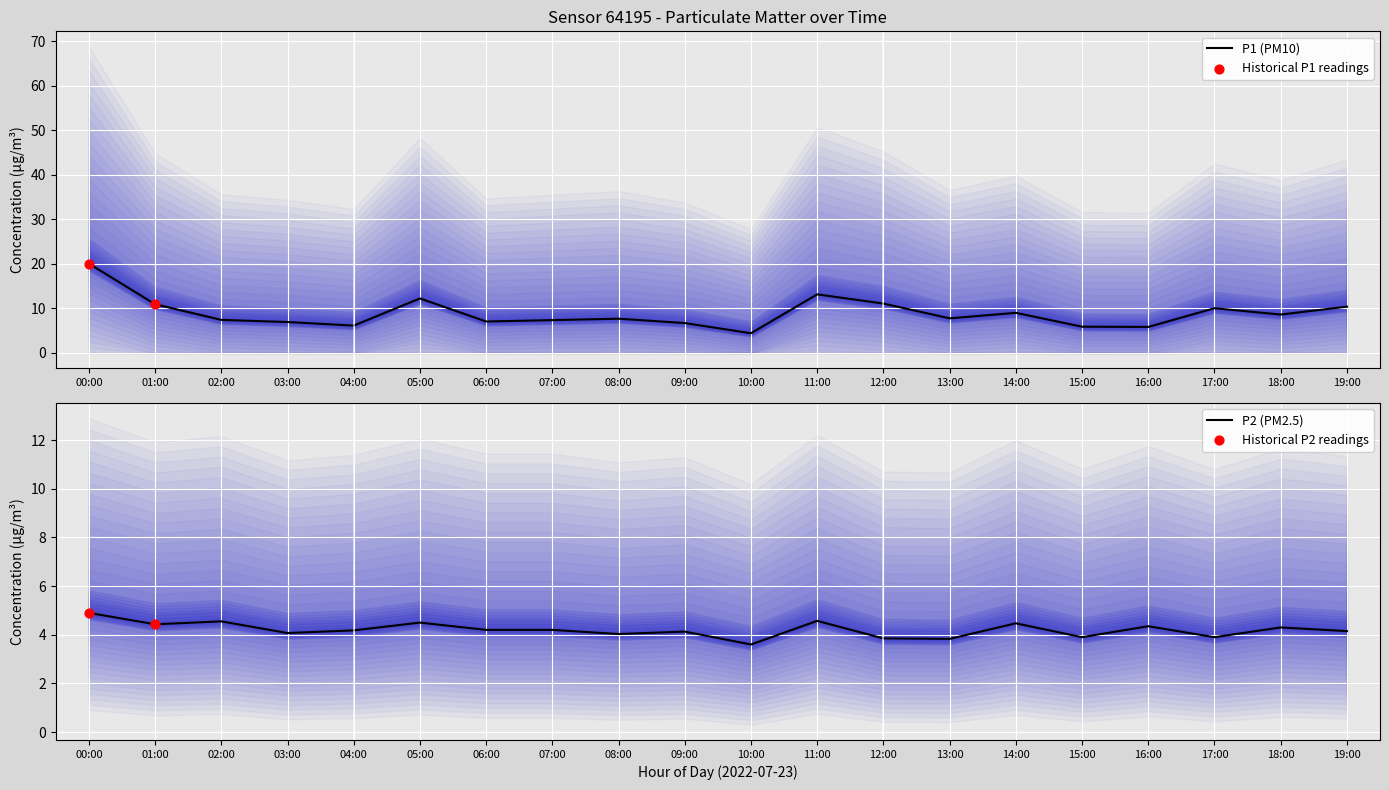

Which series has the largest total across all categories?

P1